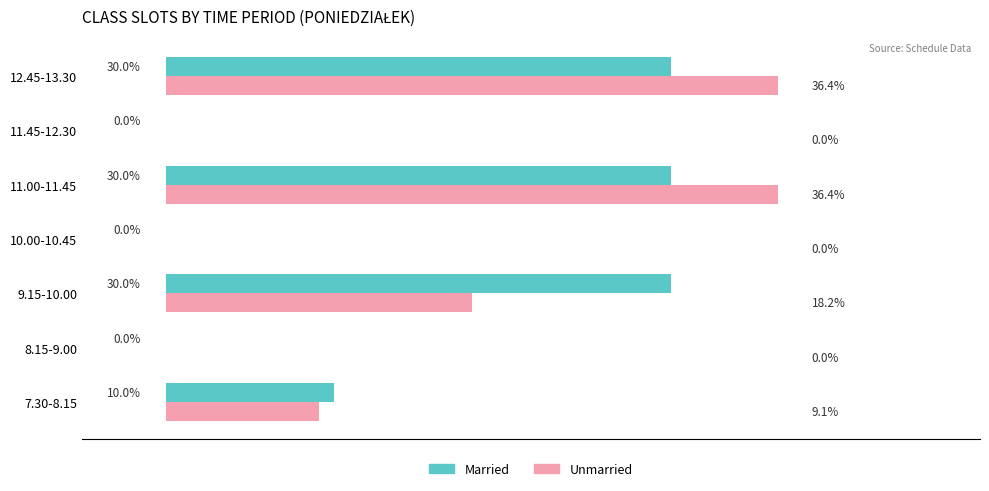

Where is Married nearest to the value 15?

7.30-8.15